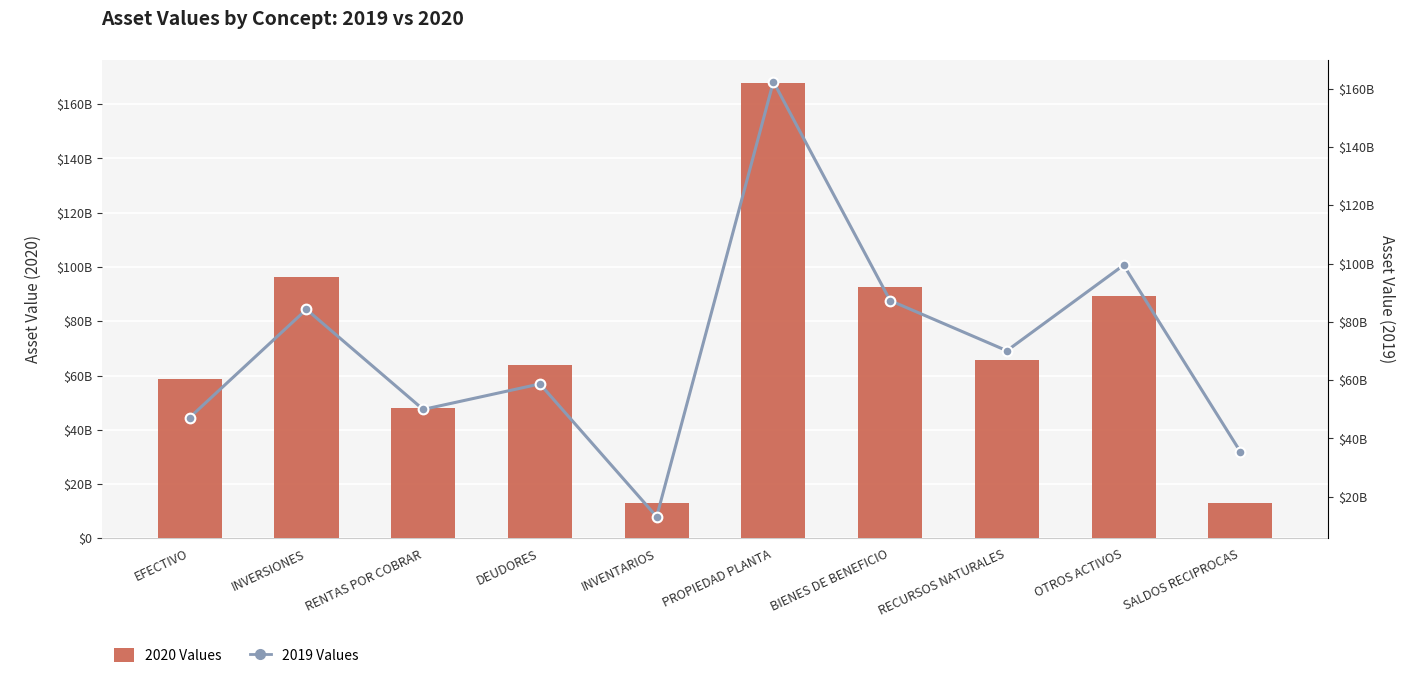

Reading left to right, what are all the values shown in this chart?

2020 Values: 58709288143.6	96327301266.9	48211621623.3	64050755436.1	13225336555.3	167902544077.8	92741447136.4	65762990016.8	89193863179.4	13061940844.5
2019 Values: 47174964378.1	84265689510.2	49944773716.2	58693368210.5	13165374791.0	162359536661.1	87291236556.5	70084141720.8	99431093076.8	35470735687.4